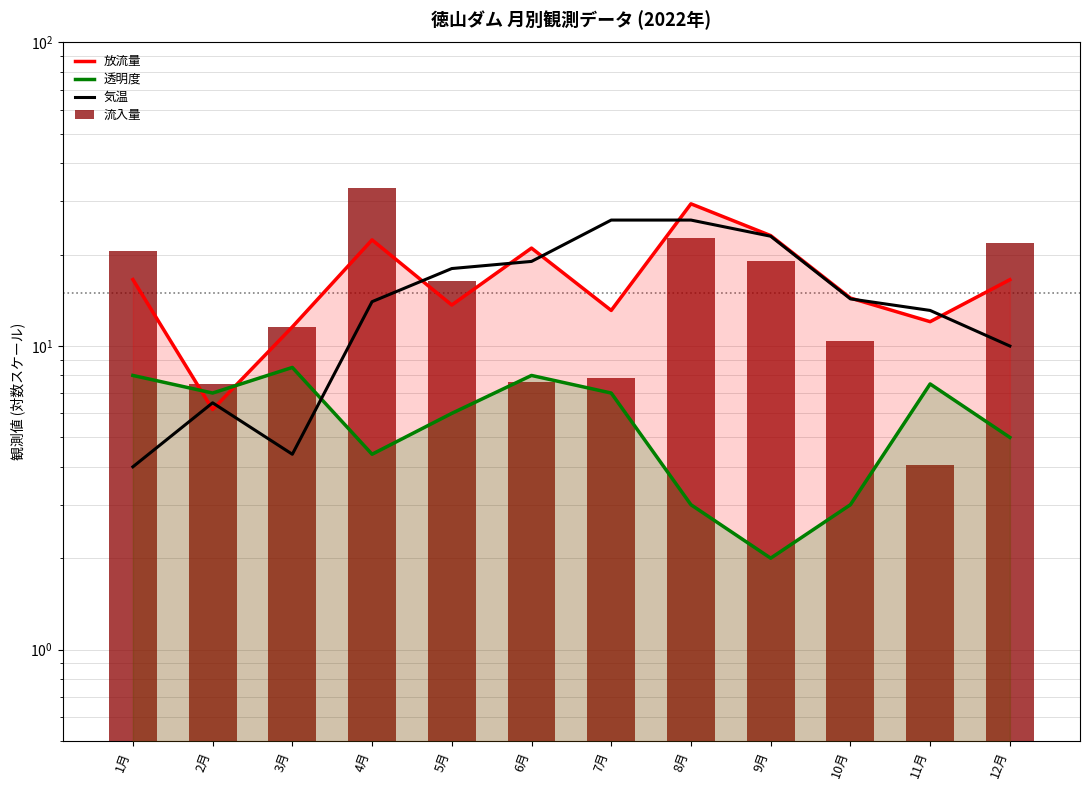

What is the average value of the 透明度 series?

5.8